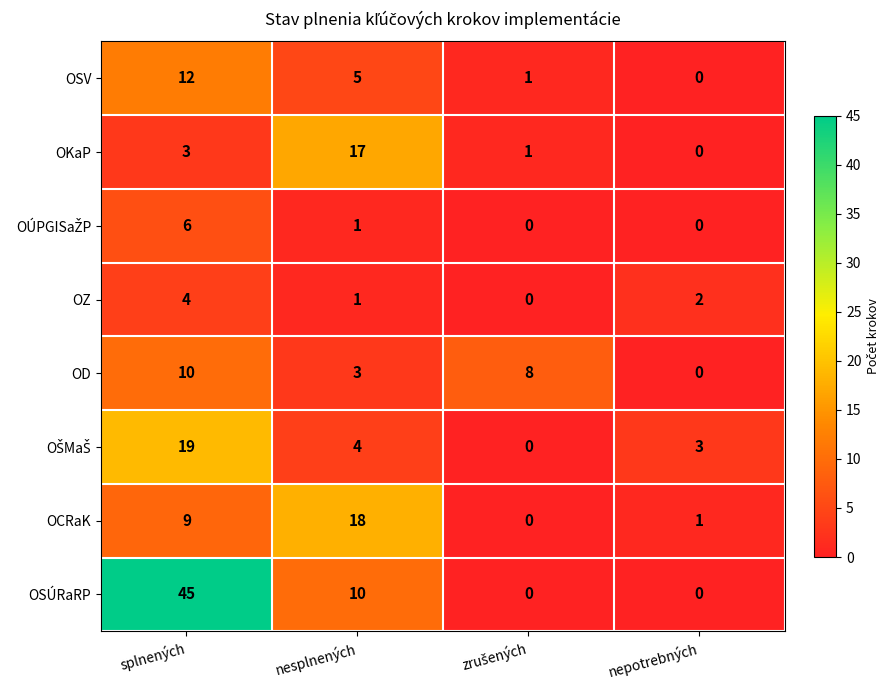

True or false: OCRaK has a value of 1 at nepotrebných.

True